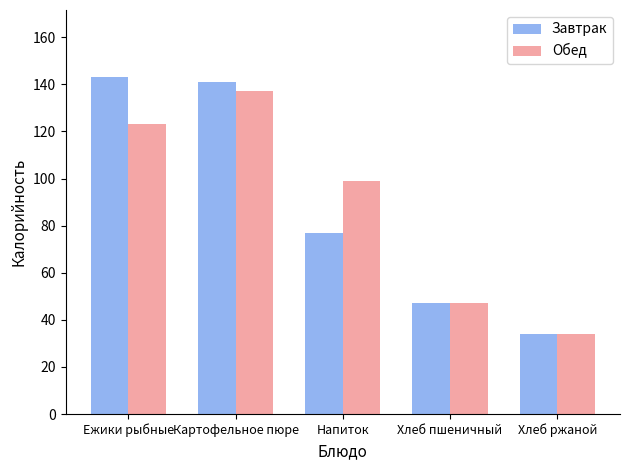

List the labels in order of Обед value, largest first.

Картофельное пюре, Ежики рыбные, Напиток, Хлеб пшеничный, Хлеб ржаной